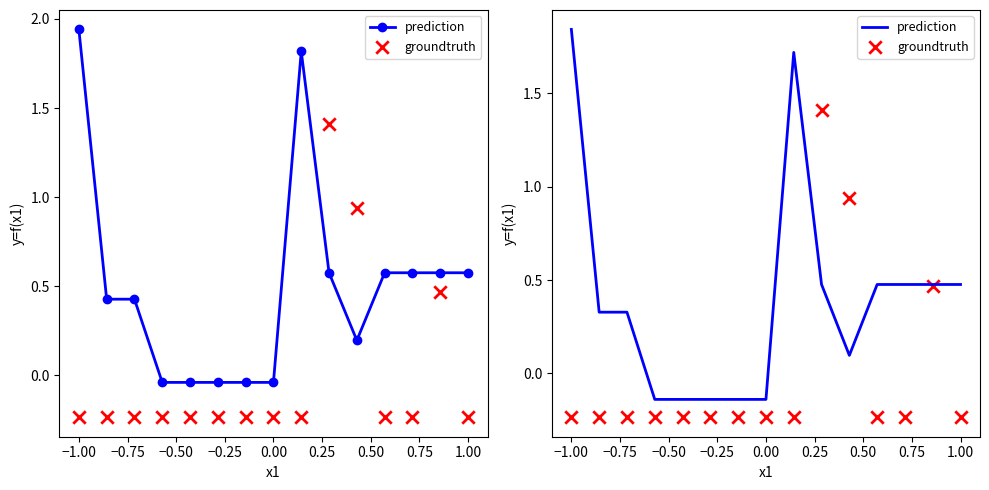

Which series contains the highest Y value?

prediction